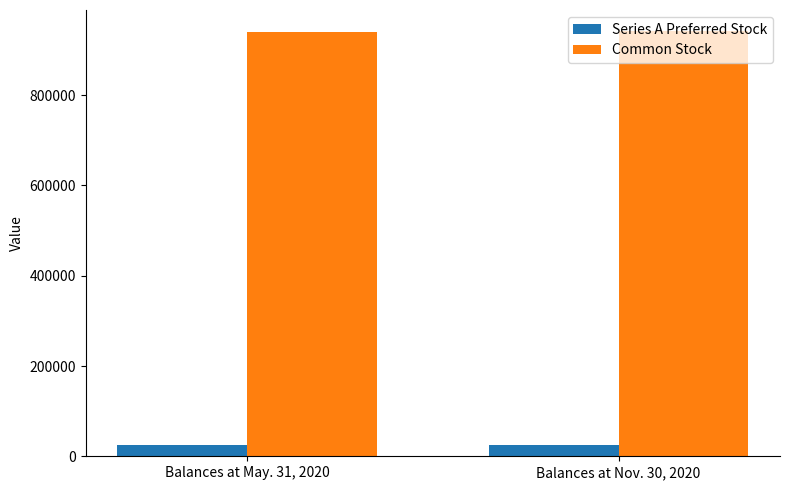

What is the difference between the maximum and minimum values in the Common Stock series?

2400